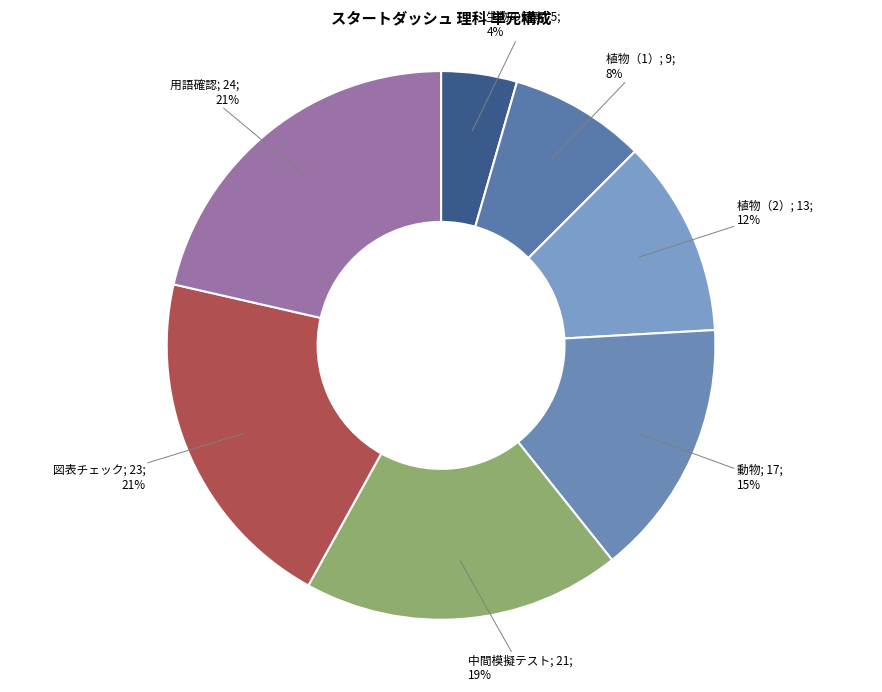

How many slices are in this pie chart?

7